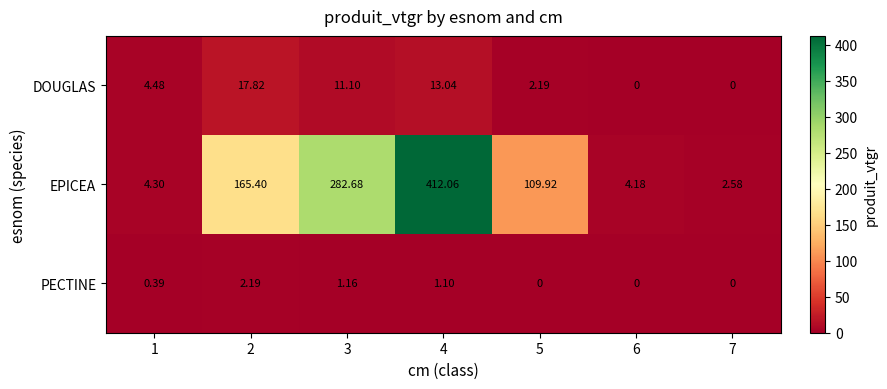

Which series has the largest range (max minus min)?

EPICEA